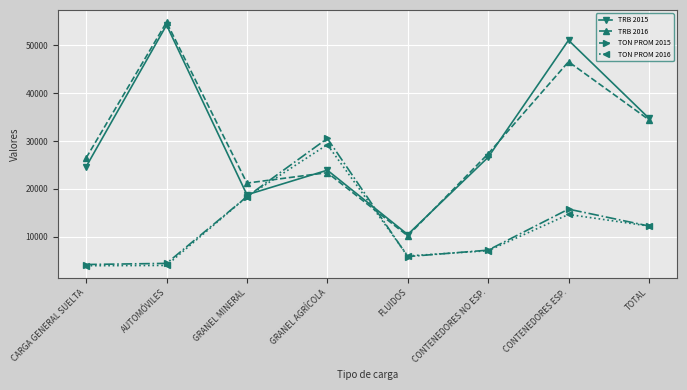

What are all the series names shown in the legend?

TRB 2015, TRB 2016, TON PROM 2015, TON PROM 2016